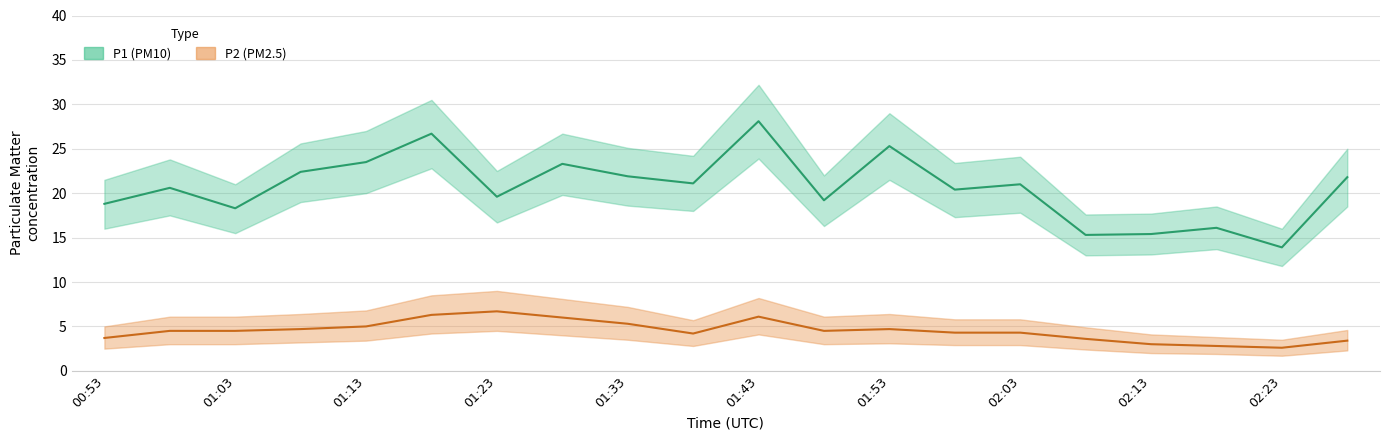

Read the P2_lower value at 02:28.

2.3